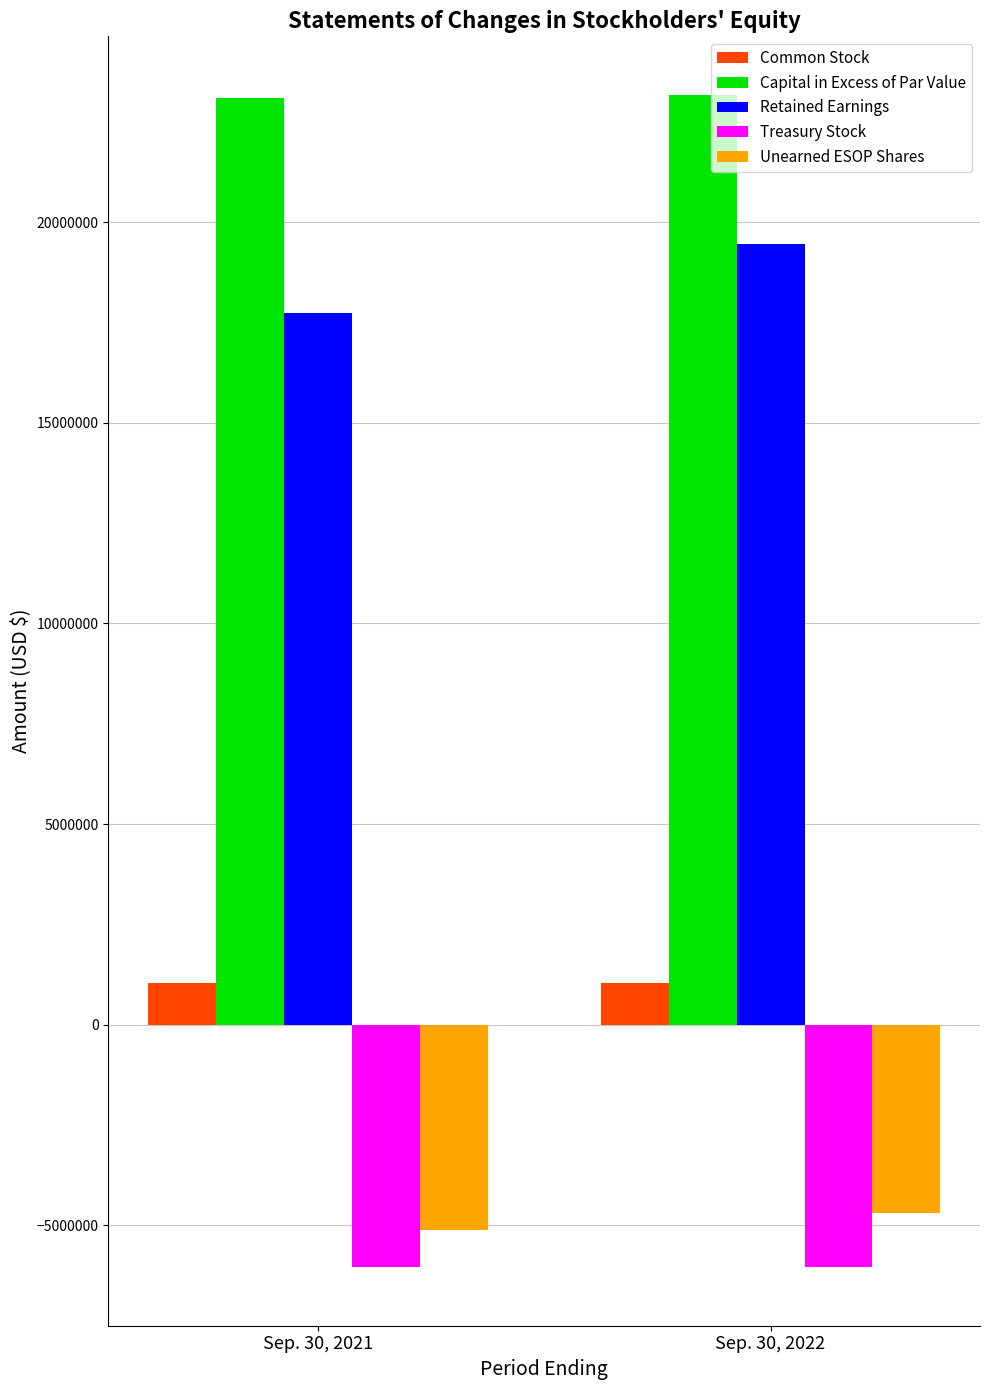

At which category is the sum across all series the highest?

Sep. 30, 2022